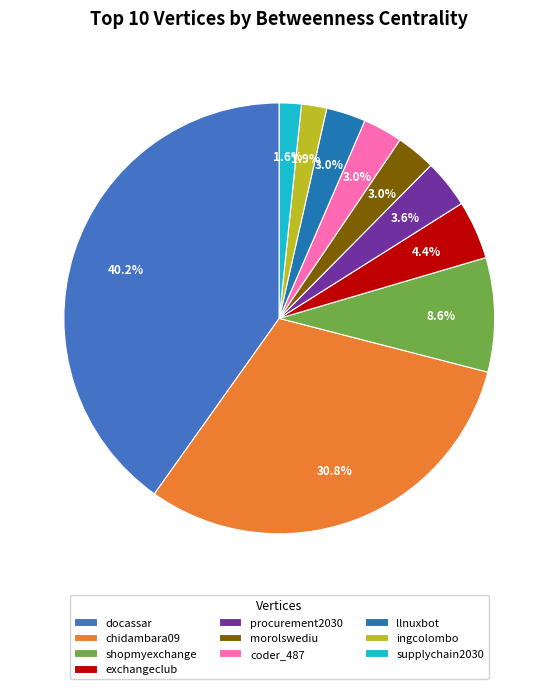

To the nearest percent, what percentage of the pie is shopmyexchange?

9%